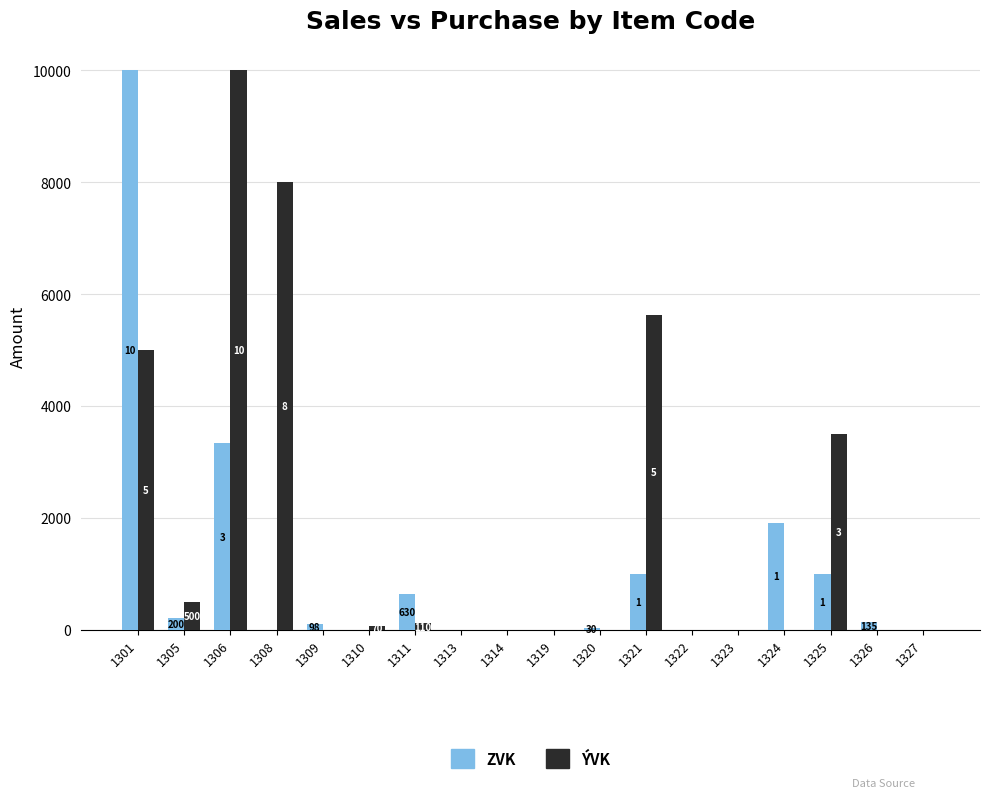

Which has a higher value, 1326 or 1324?

1324